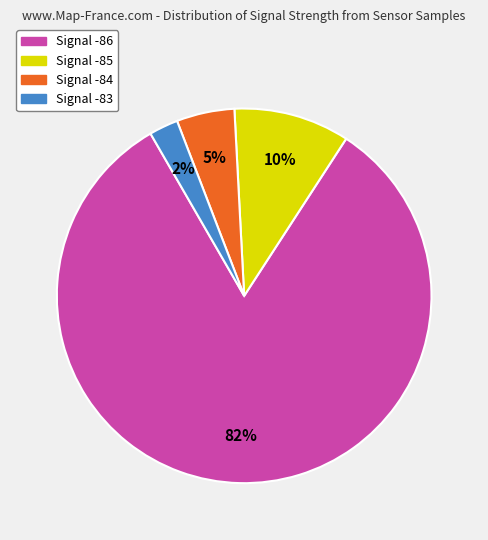

Is there a majority slice in this chart?

Yes